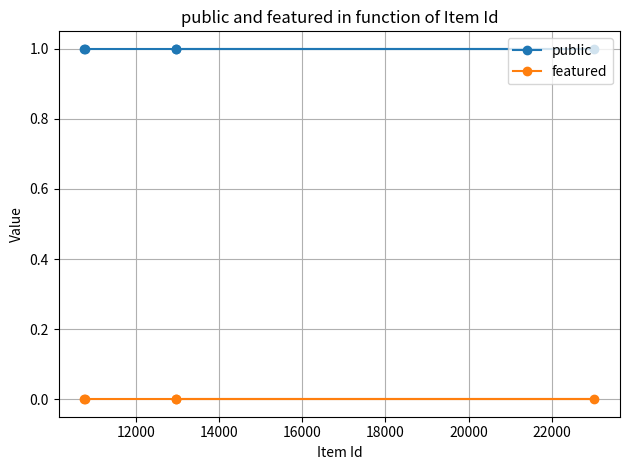

Which series has the largest total across all categories?

public